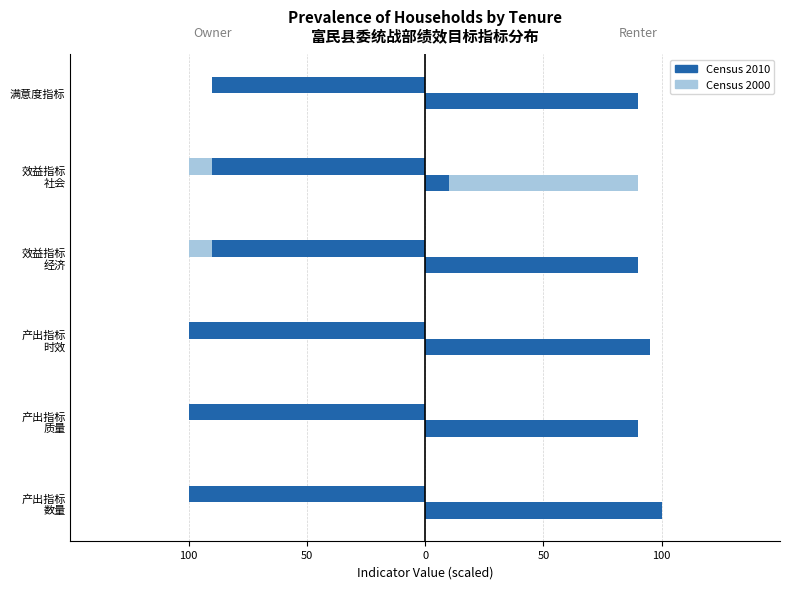

Are the bars horizontal?

Yes